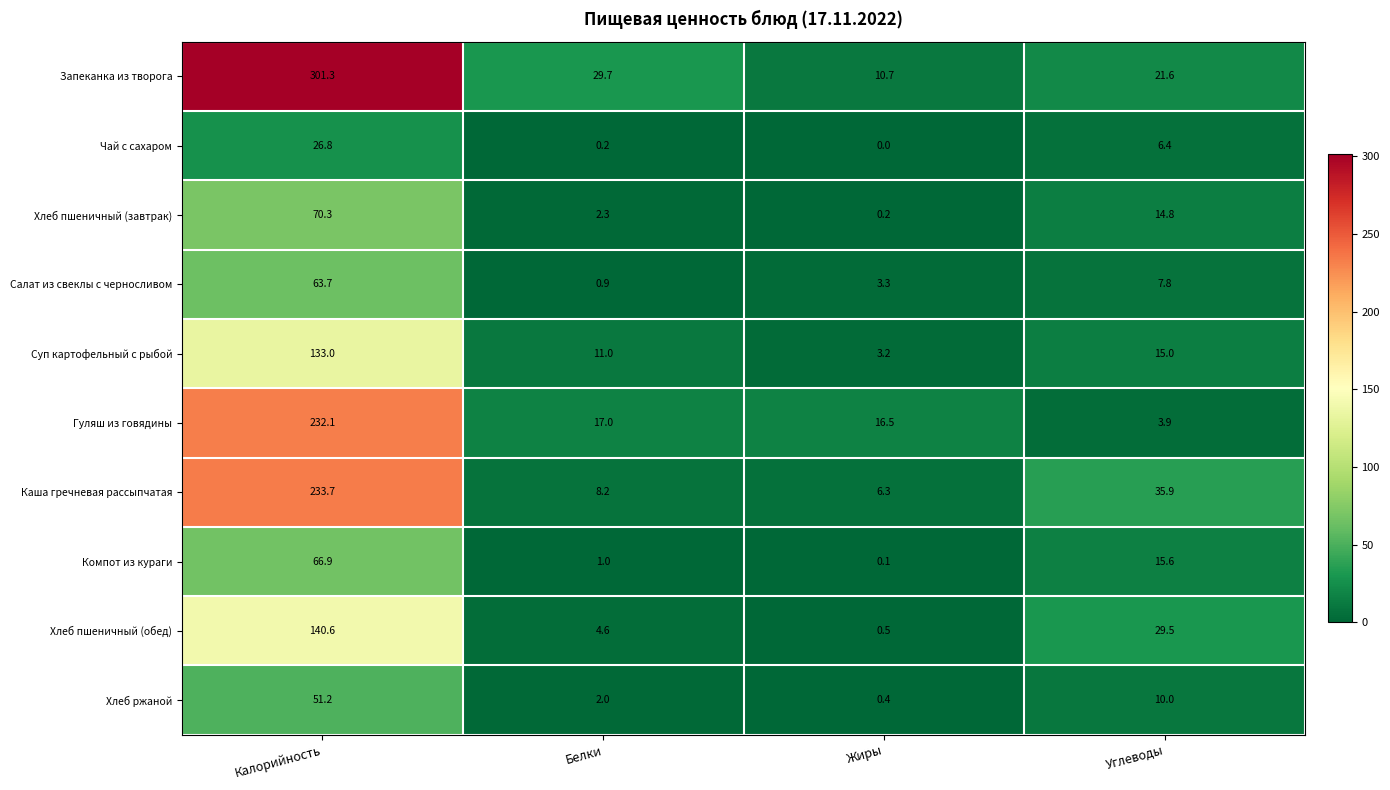

At which label does Хлеб пшеничный (завтрак) reach its peak?

Калорийность